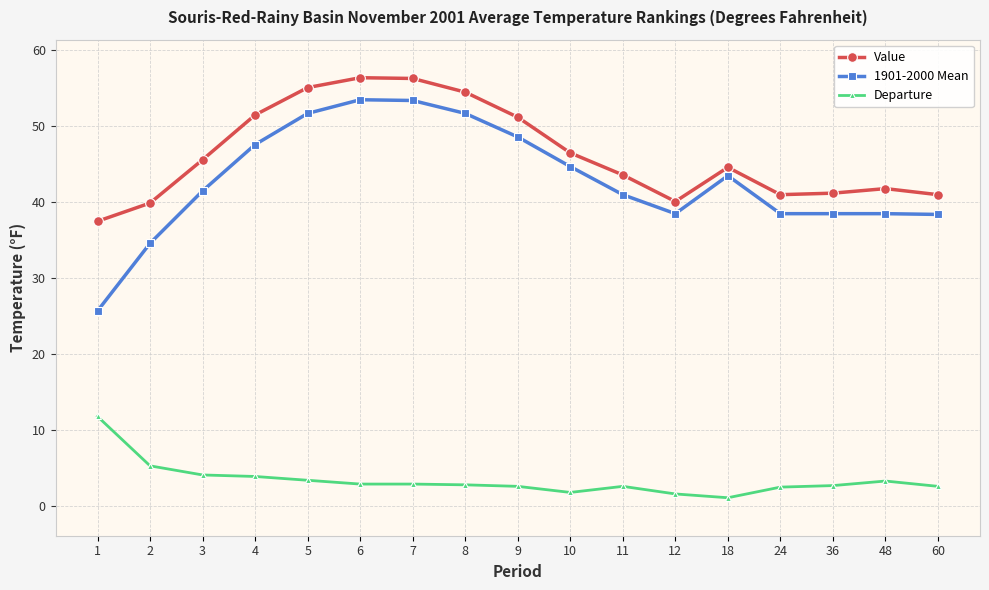

True or false: Value has a value of 41.0 at 60.

True